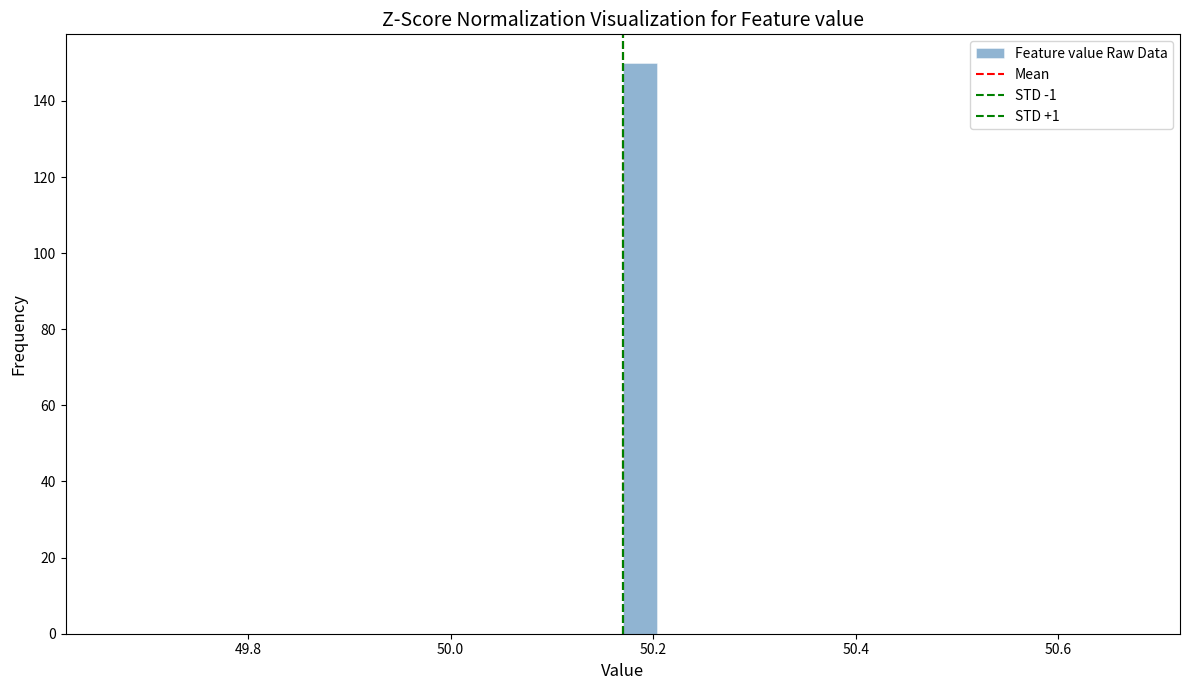

Read against the x-axis, roughly where is the centre of the tallest bar?

50.18